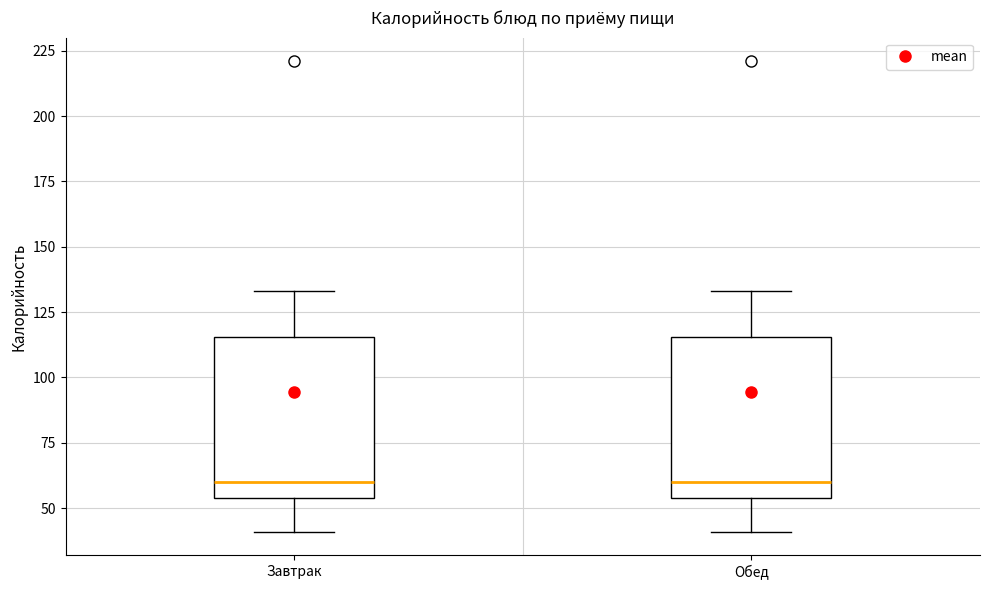

Where does the upper whisker of the box for Обед end on the y-axis? The values are not printed on the chart, so give them approximately, as read against the axis.

135